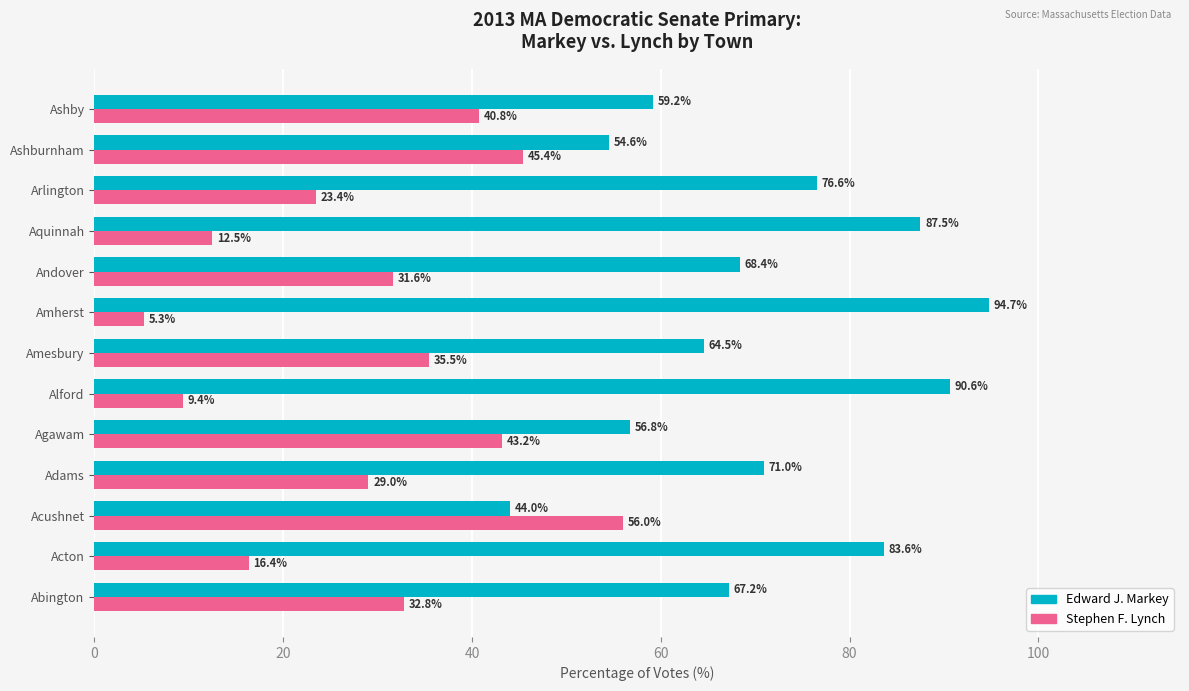

What are all the series names shown in the legend?

Edward J. Markey, Stephen F. Lynch